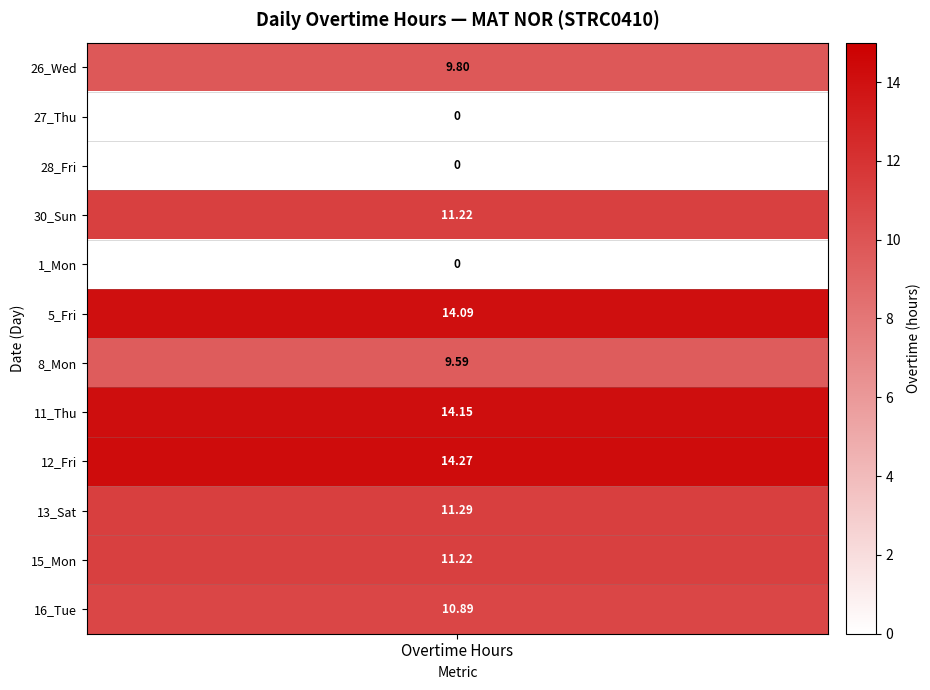

How many values in the 12_Fri series exceed 0?

1